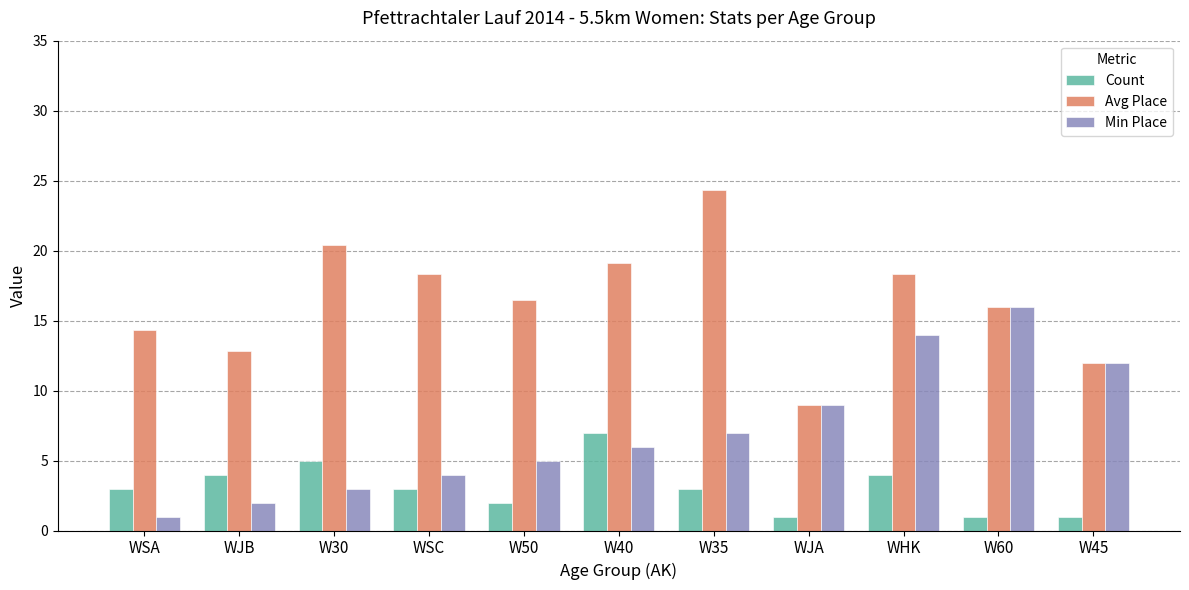

What is the maximum value shown in the chart?

24.3